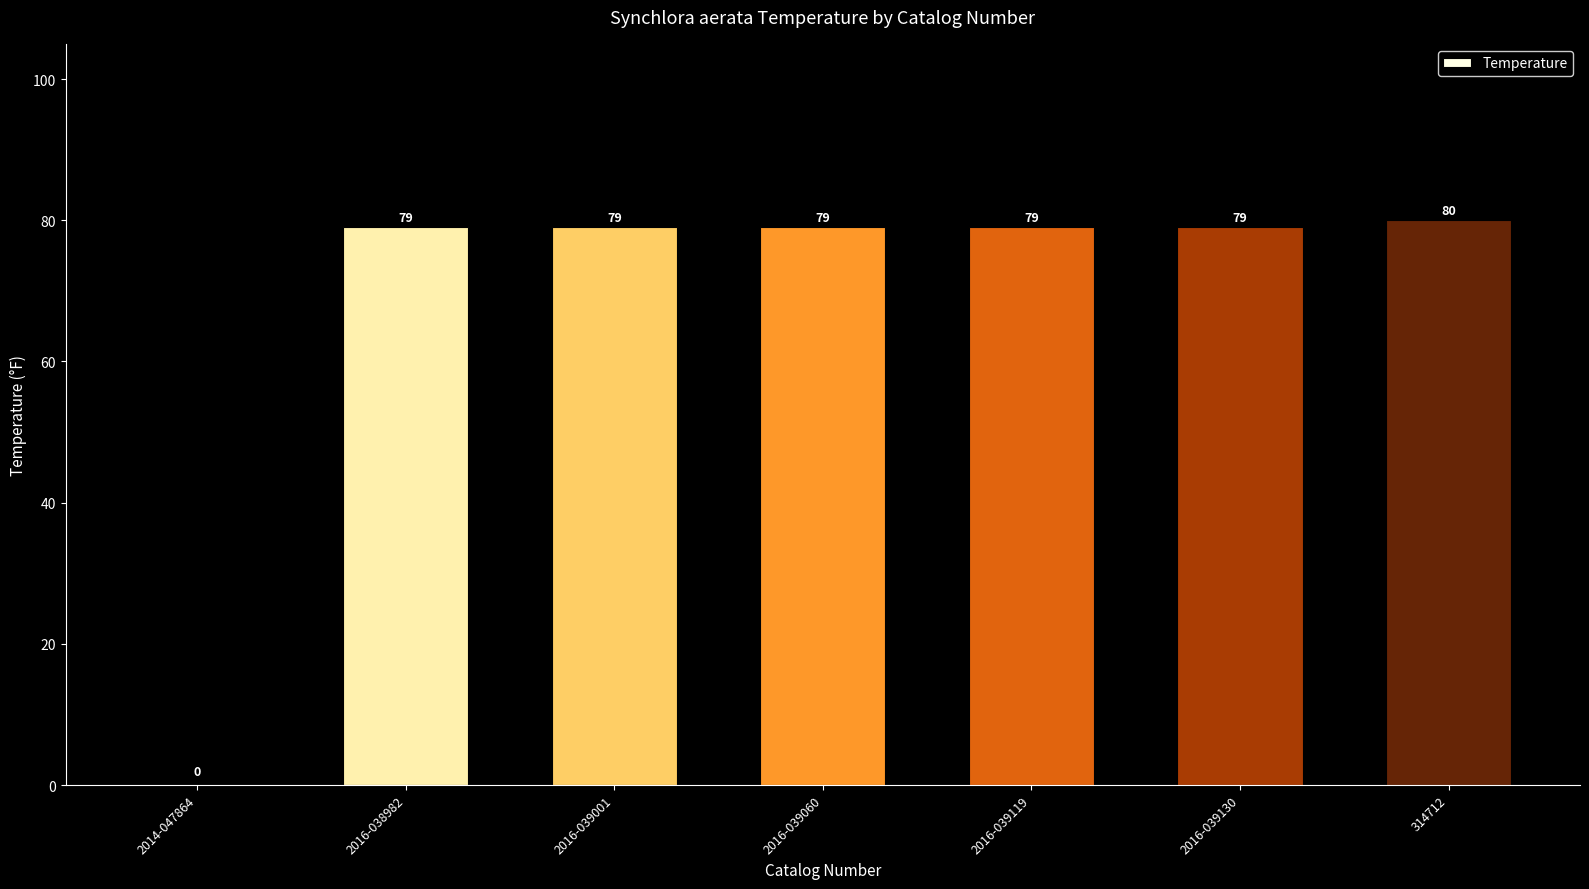

Reading right to left, what are all the values shown in this chart?

314712=80	2016-039130=79	2016-039119=79	2016-039060=79	2016-039001=79	2016-038982=79	2014-047864=0